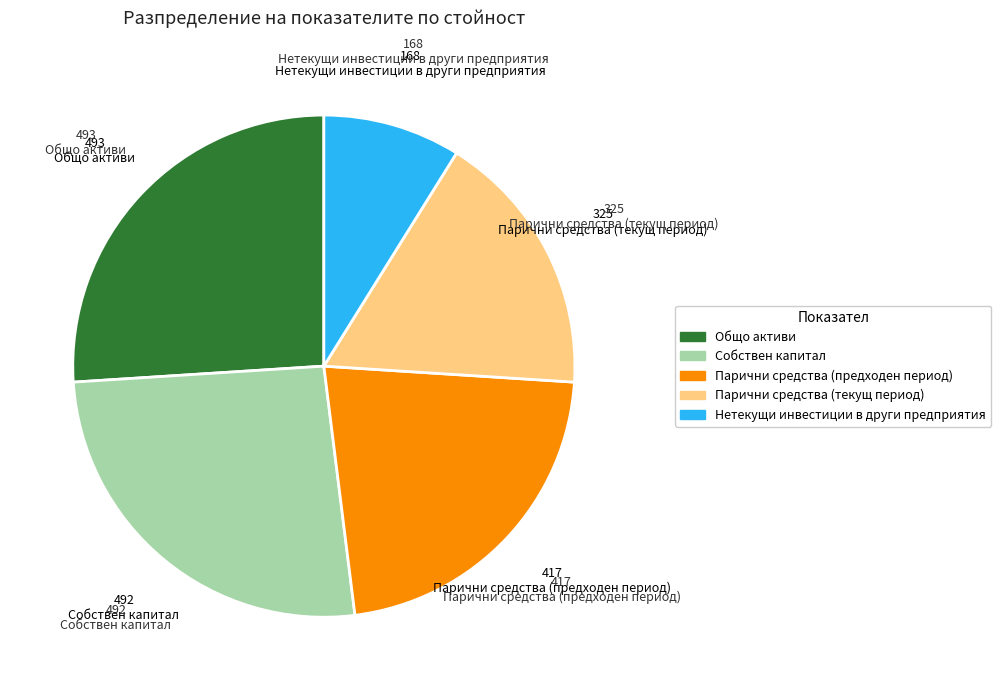

What is the smallest slice in the pie chart?

Нетекущи инвестиции в други предприятия